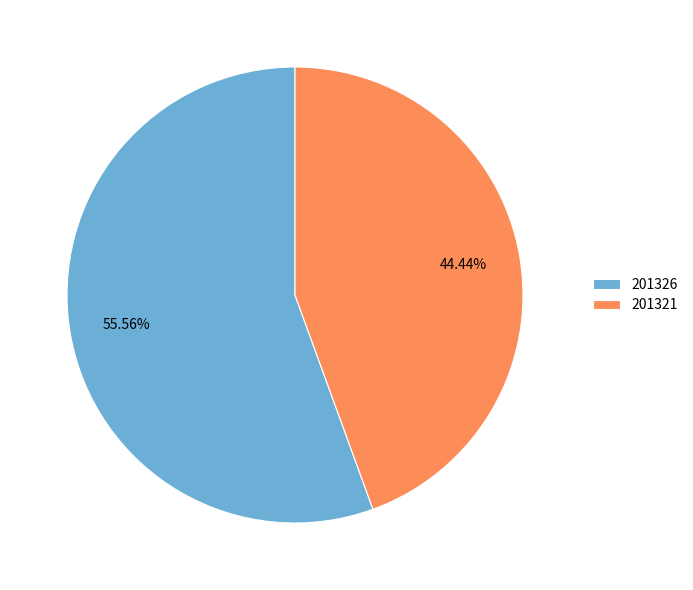

Count the number of slices in the pie.

2